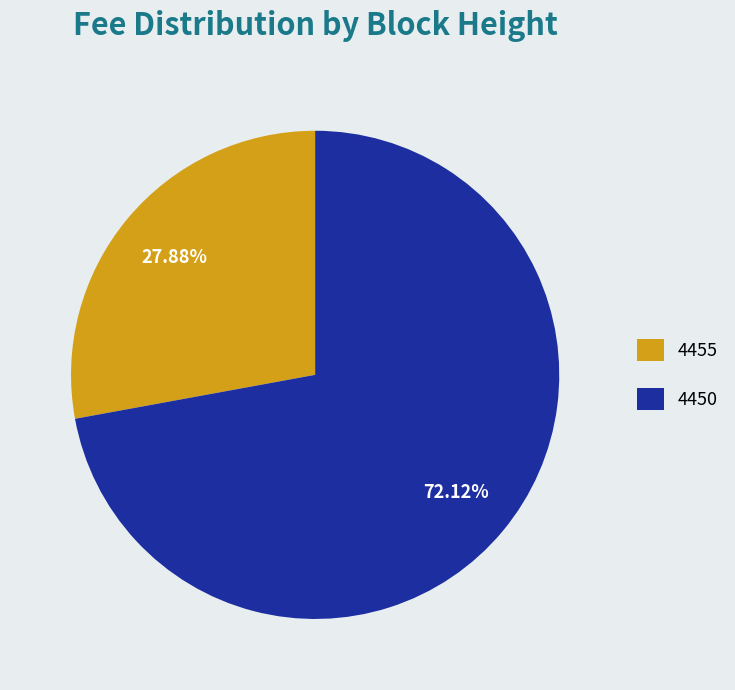

What percentage is the 4450 slice, to the nearest percent?

72%